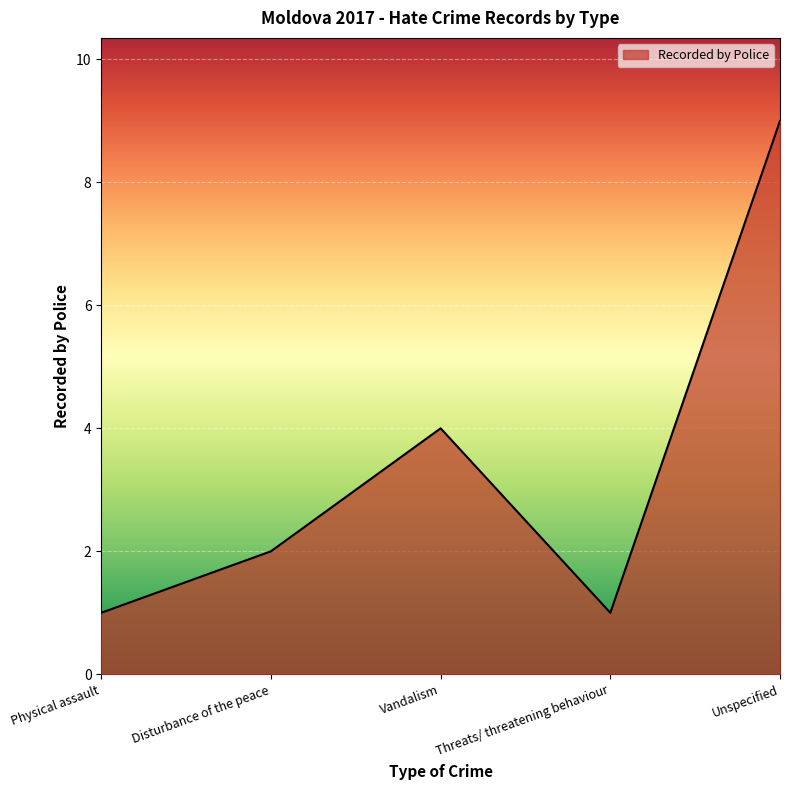

What position from the right is Disturbance of the peace?

4